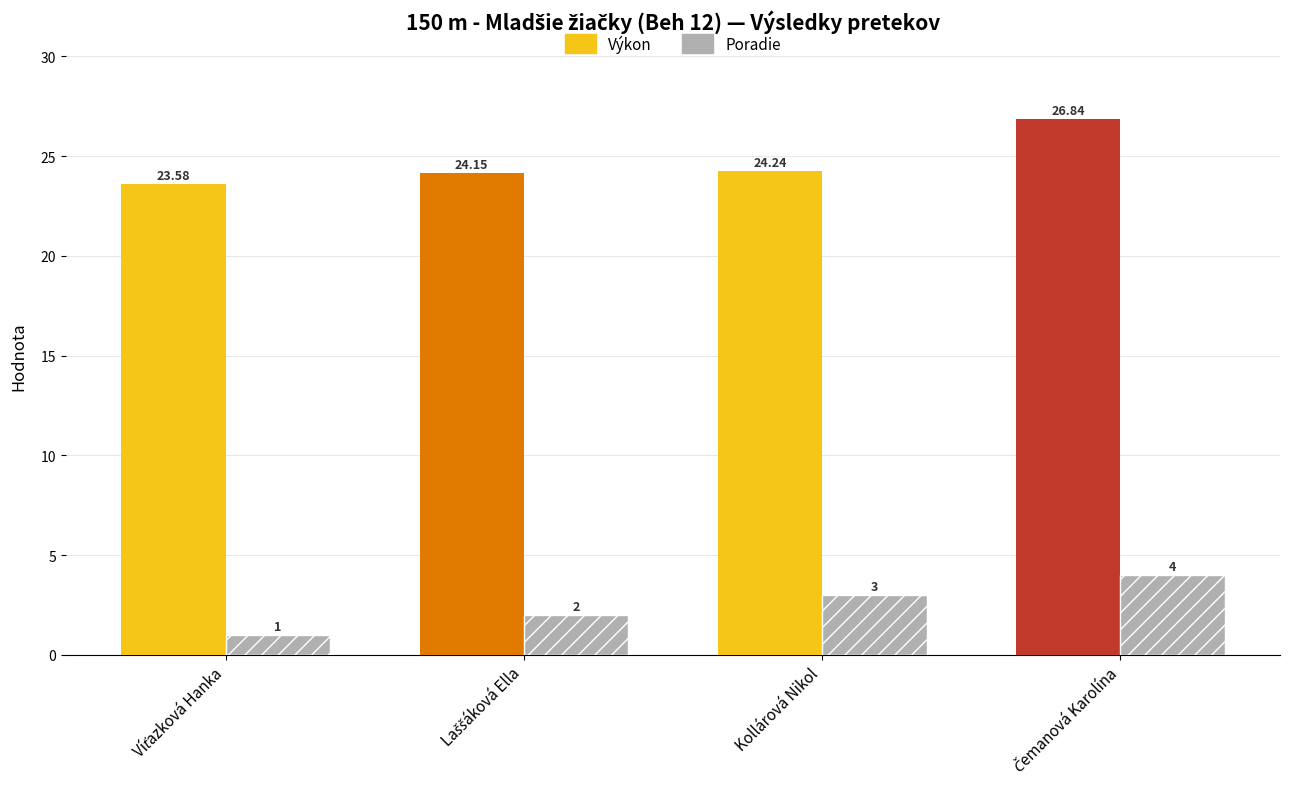

What is the maximum value for Výkon?

26.8